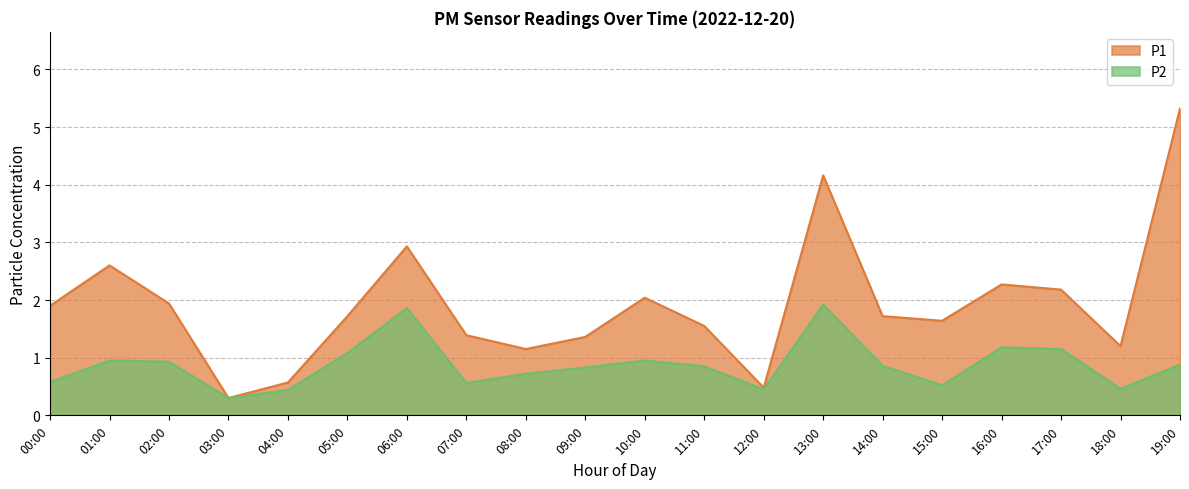

Which series has the widest spread of values?

P1